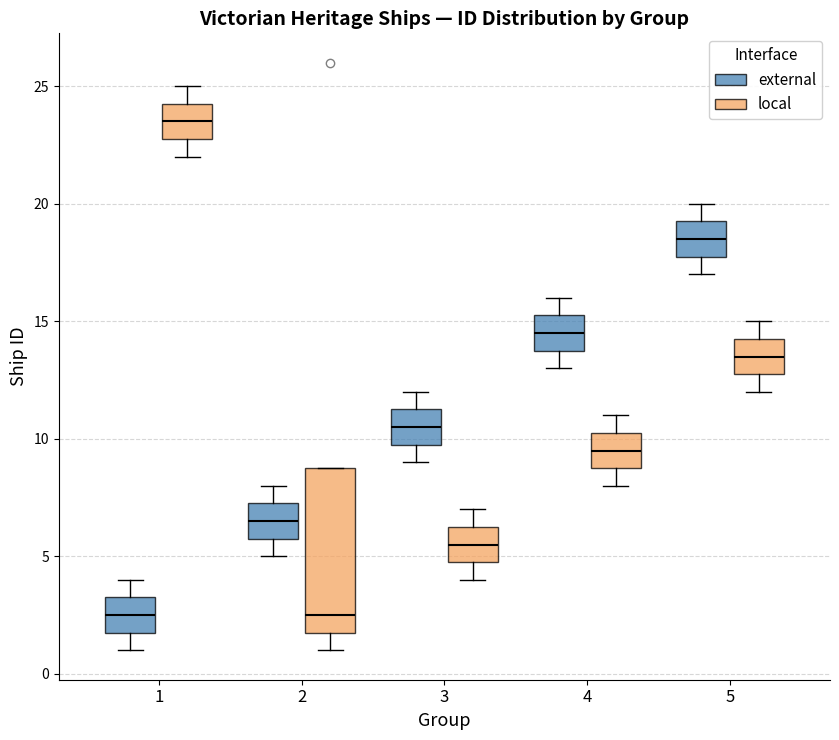

Which box has the highest median line?

1 (local)